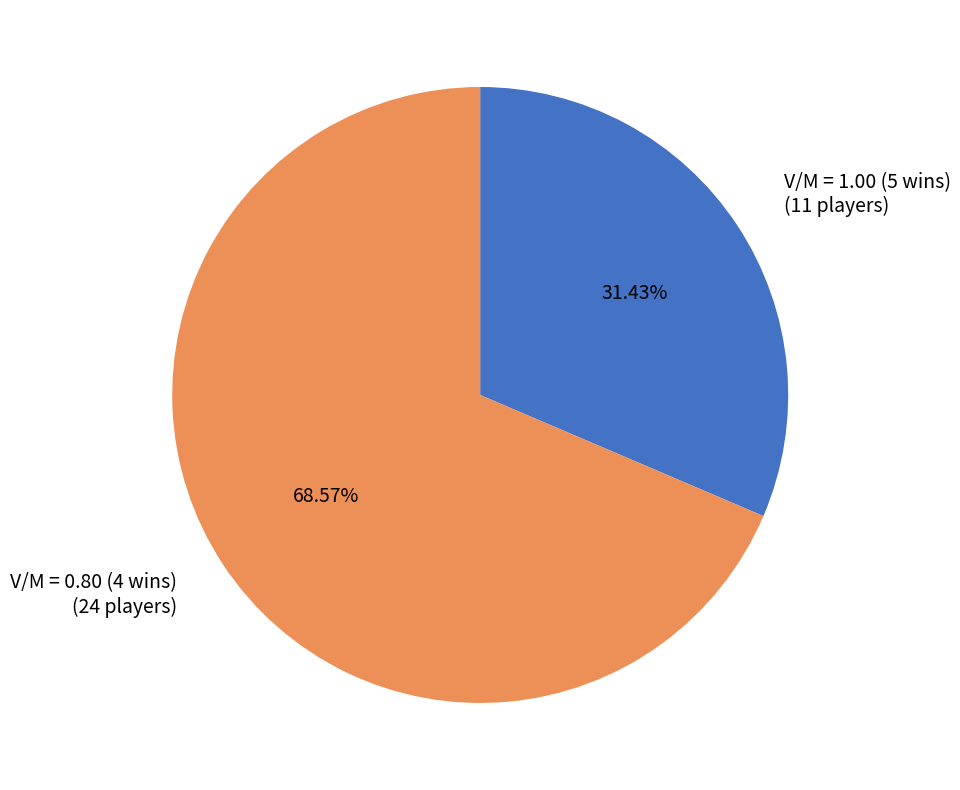

Which slice represents more than half of the pie?

V/M = 0.80 (4 wins)